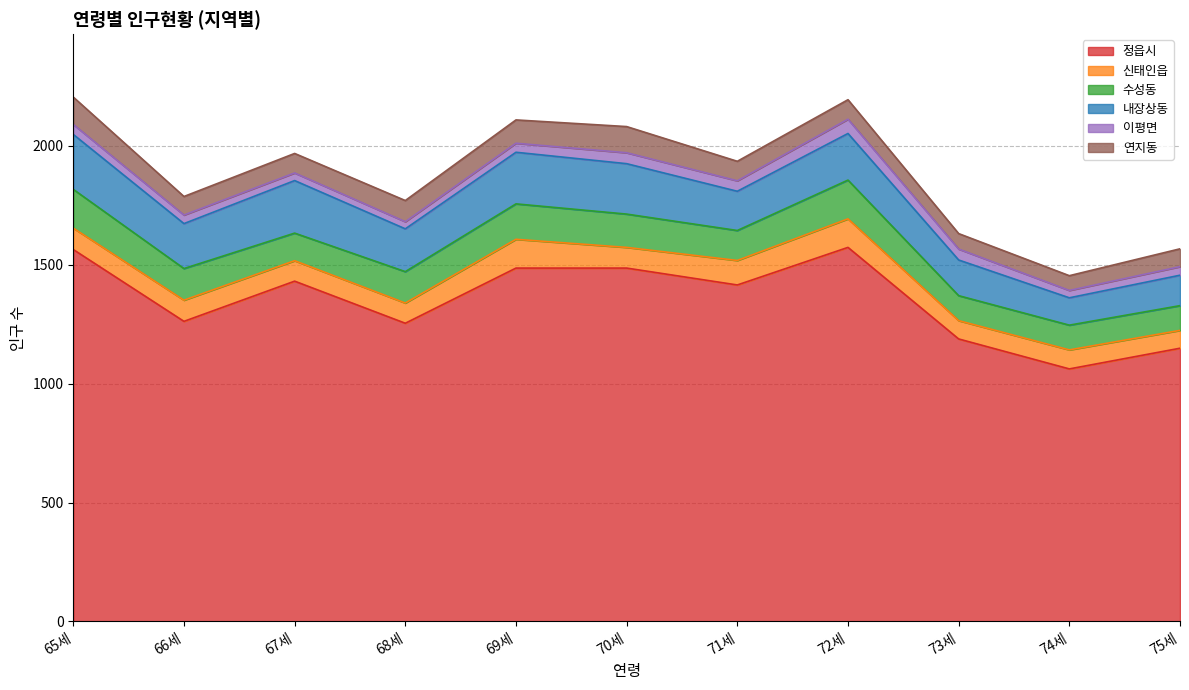

What is the total value across all series at 66세?

1787